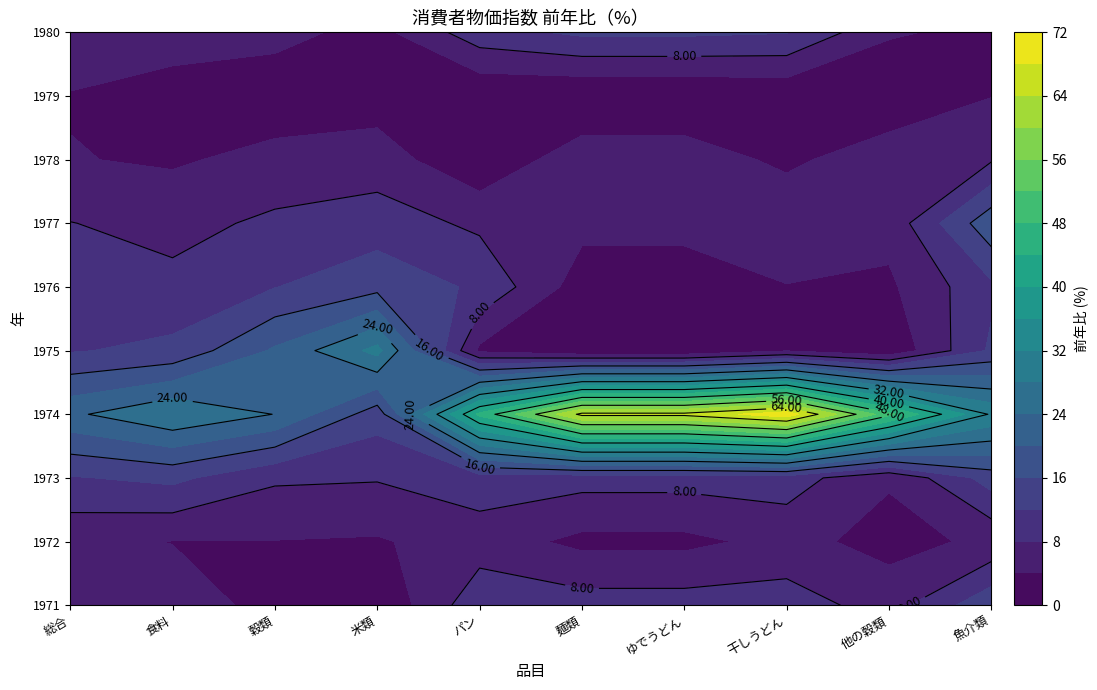

Reading right to left, extract all data points from this chart.

1971: 15.0	6.2	10.0	9.8	9.8	10.8	0.5	2.7	6.0	6.3
1972: 4.8	2.7	5.2	3.0	3.0	6.0	3.6	3.9	3.9	4.9
1973: 13.8	4.4	10.0	9.5	9.5	10.2	8.3	8.6	13.0	11.7
1974: 31.4	49.1	70.6	65.1	65.1	45.0	13.8	23.9	27.7	23.2
1975: 12.7	0.8	3.7	0.4	0.4	3.2	29.3	20.6	13.0	11.7
1976: 11.2	3.3	3.8	2.0	2.0	11.3	14.7	11.9	9.1	9.4
1977: 18.8	5.3	7.7	5.1	5.1	7.2	10.0	8.8	6.7	8.1
1978: 7.6	6.9	3.0	6.4	6.4	0.8	5.9	5.2	3.5	4.2
1979: 3.9	0.2	0.7	0.1	0.1	0.4	2.1	1.6	2.2	3.7
1980: 2.8	4.5	12.2	12.8	12.8	10.4	2.7	5.2	6.0	7.7